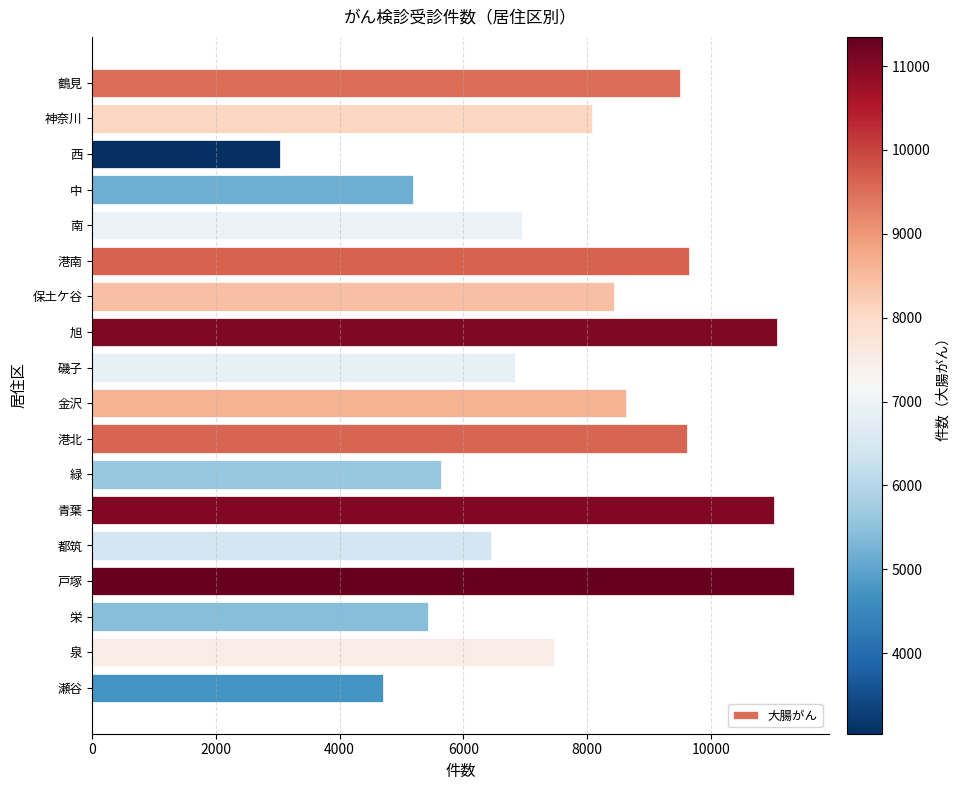

How many bars are there in total?

18